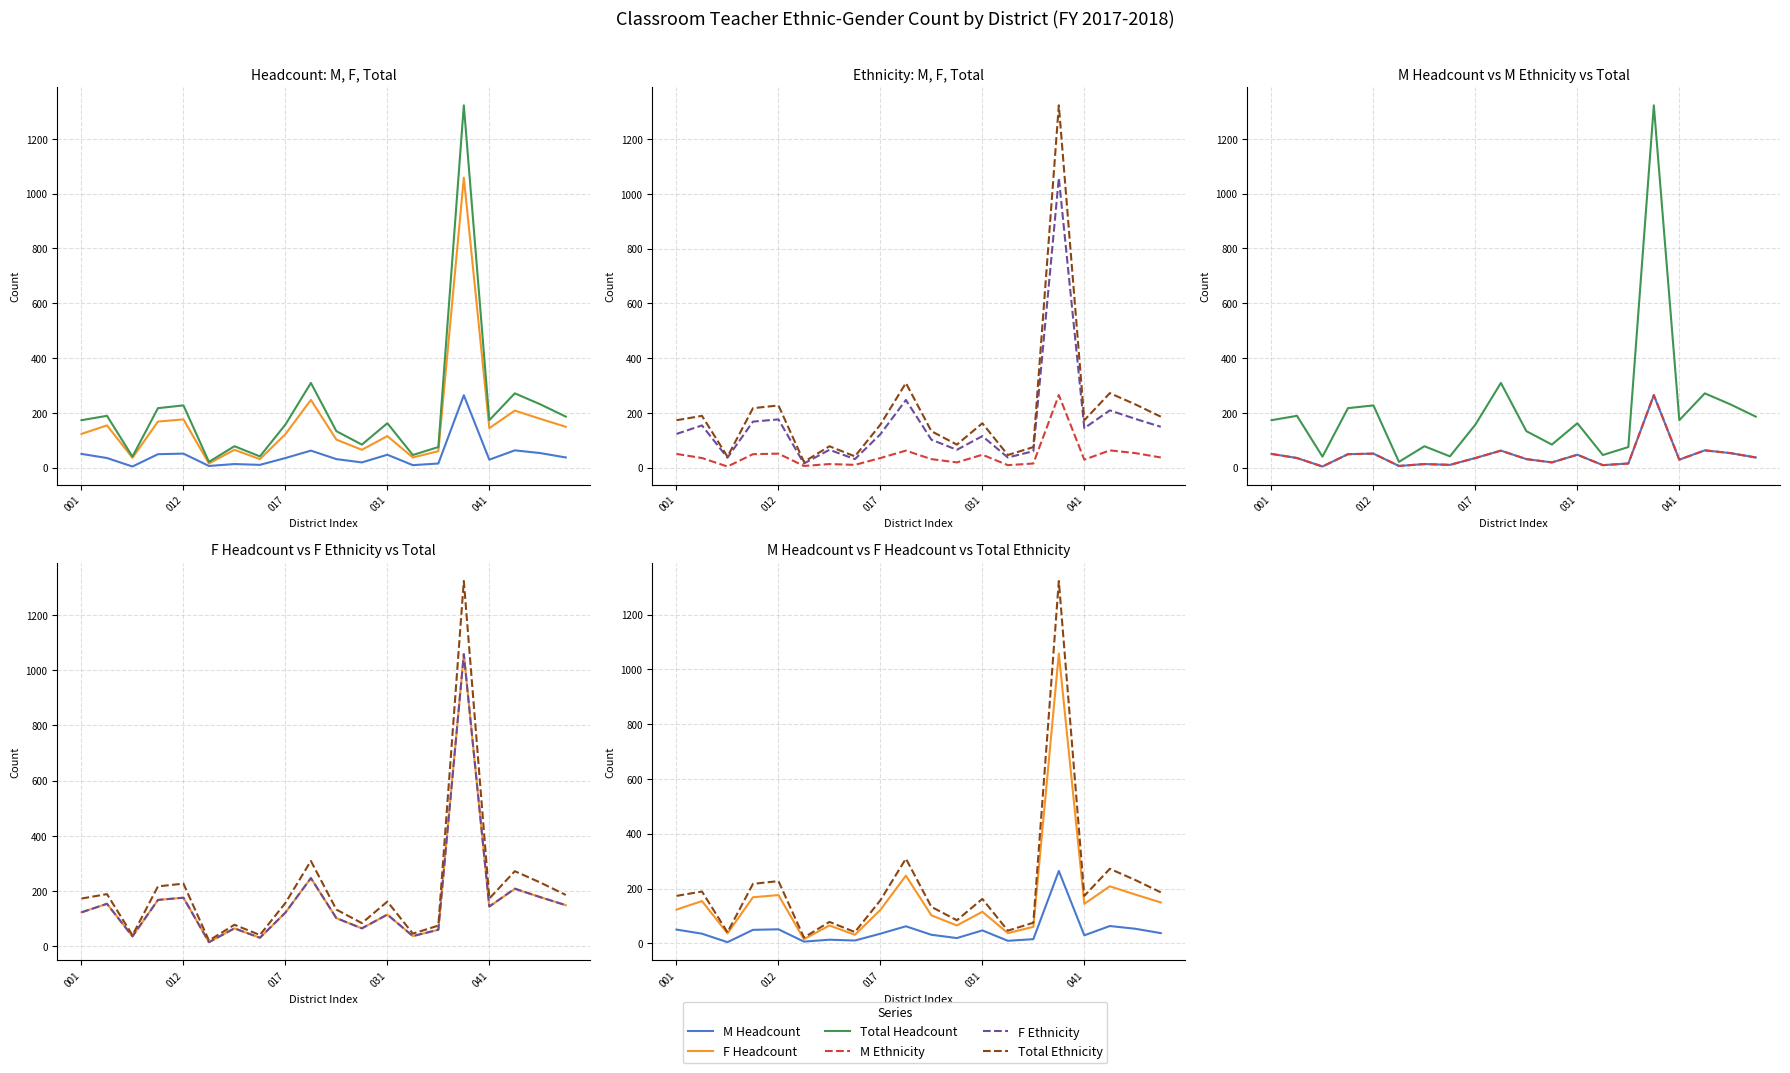

True or false: M Ethnicity and F Headcount cross at least once.

False